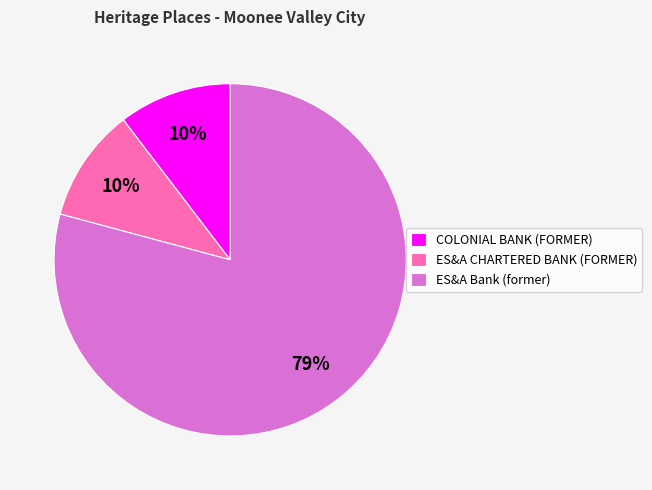

True or false: ES&A Bank (former) accounts for 67% of the total.

False